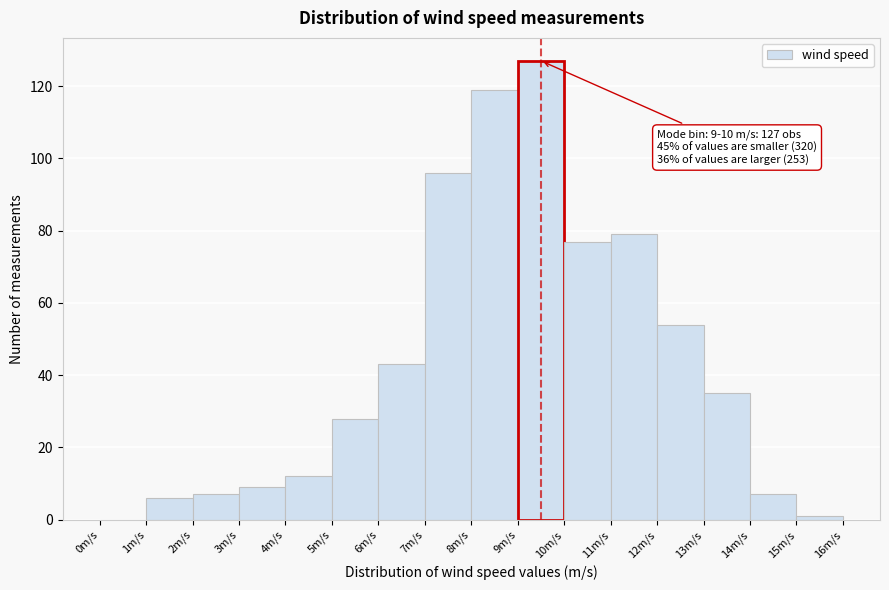

Over which range of the x-axis is the bar tallest?

9 to 10